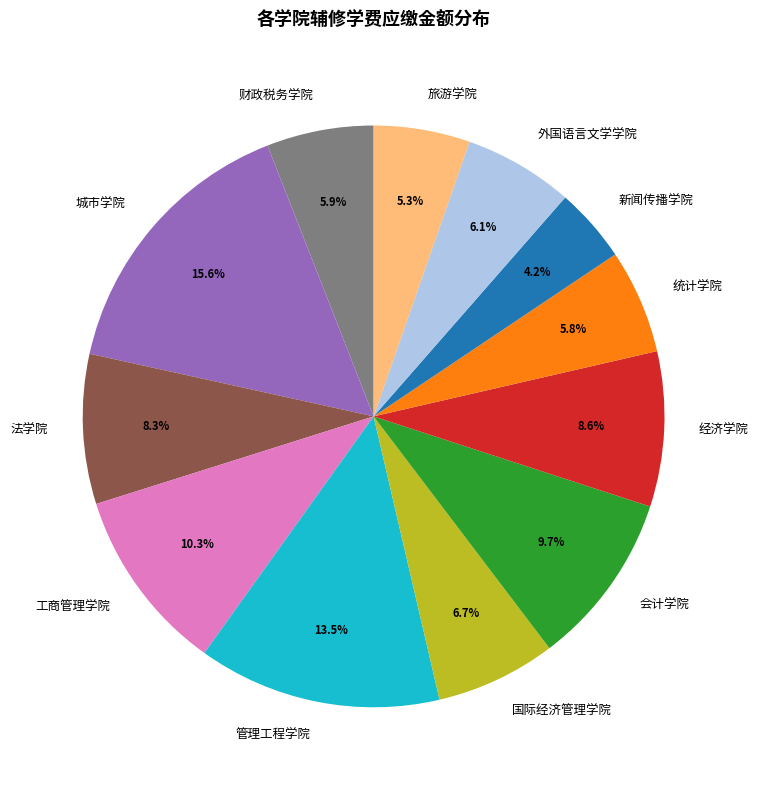

Do 经济学院 and 新闻传播学院 together represent more than half of the pie?

No